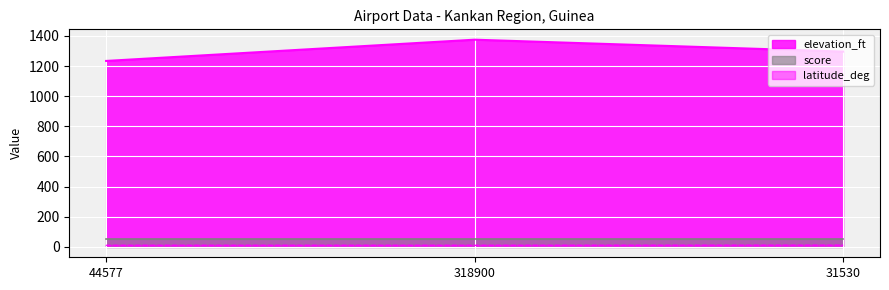

List the labels in order of latitude_deg value, largest first.

31530, 44577, 318900